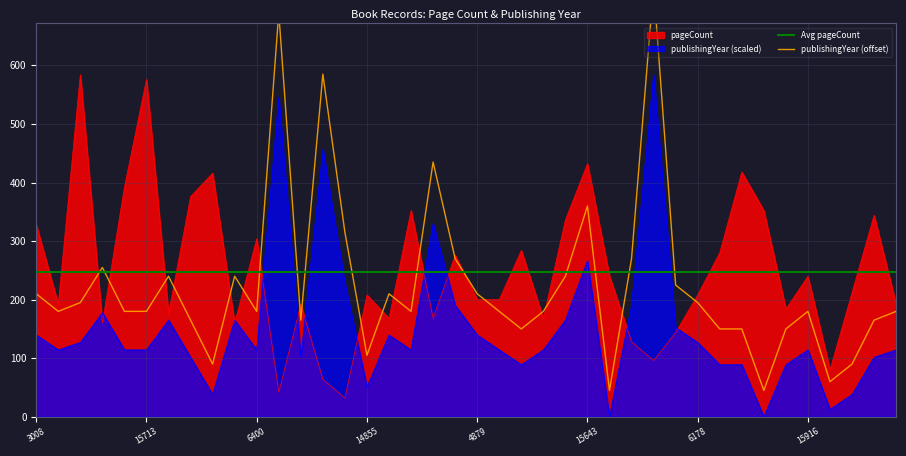

Which series changed the most between 15713 and 14891?

pageCount